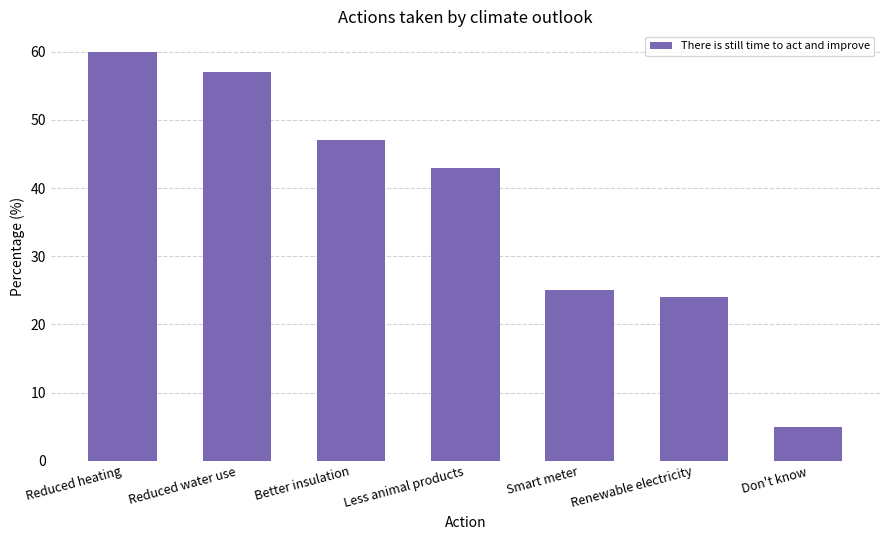

Count the number of categories in the chart.

7